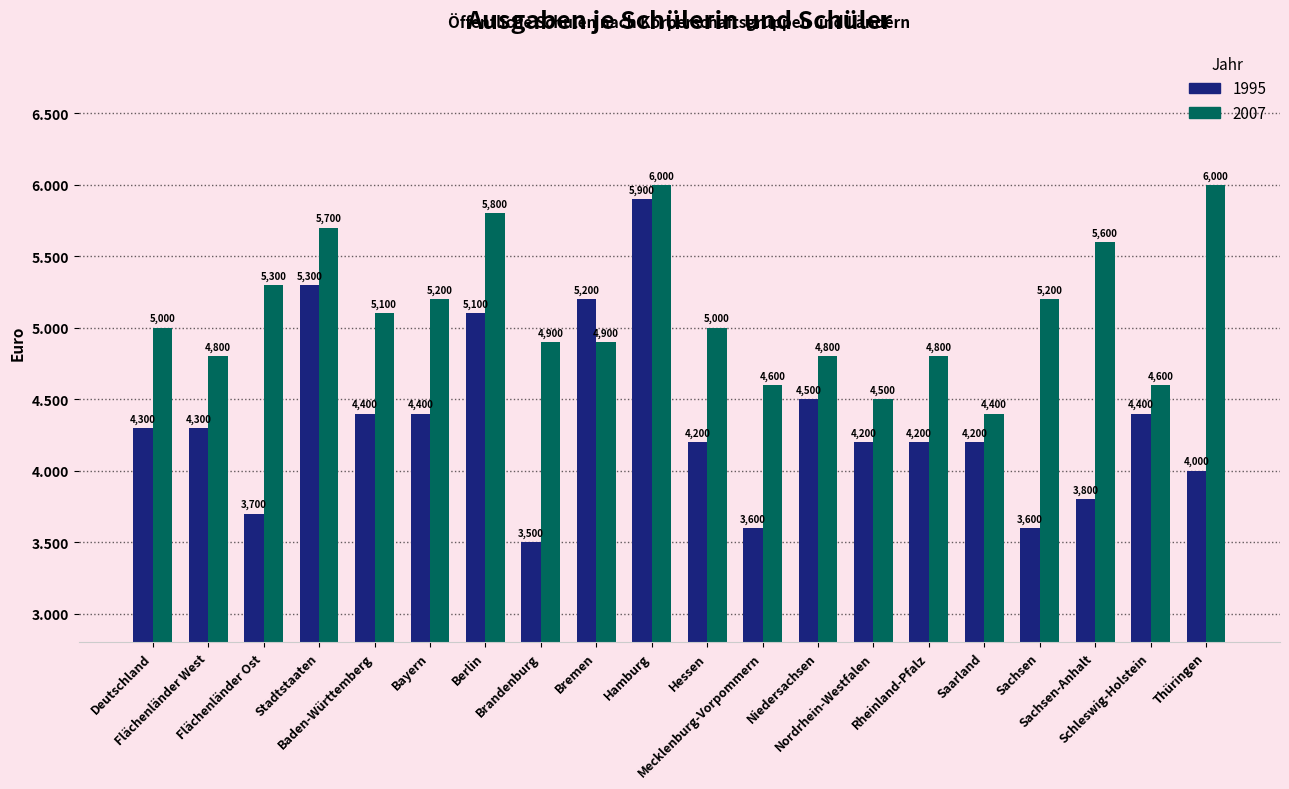

What is the minimum value for 1995?

3500